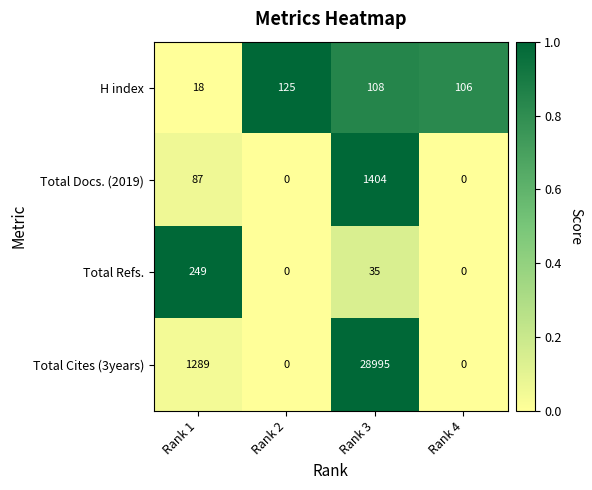

At which category is the sum across all series the highest?

Rank 3